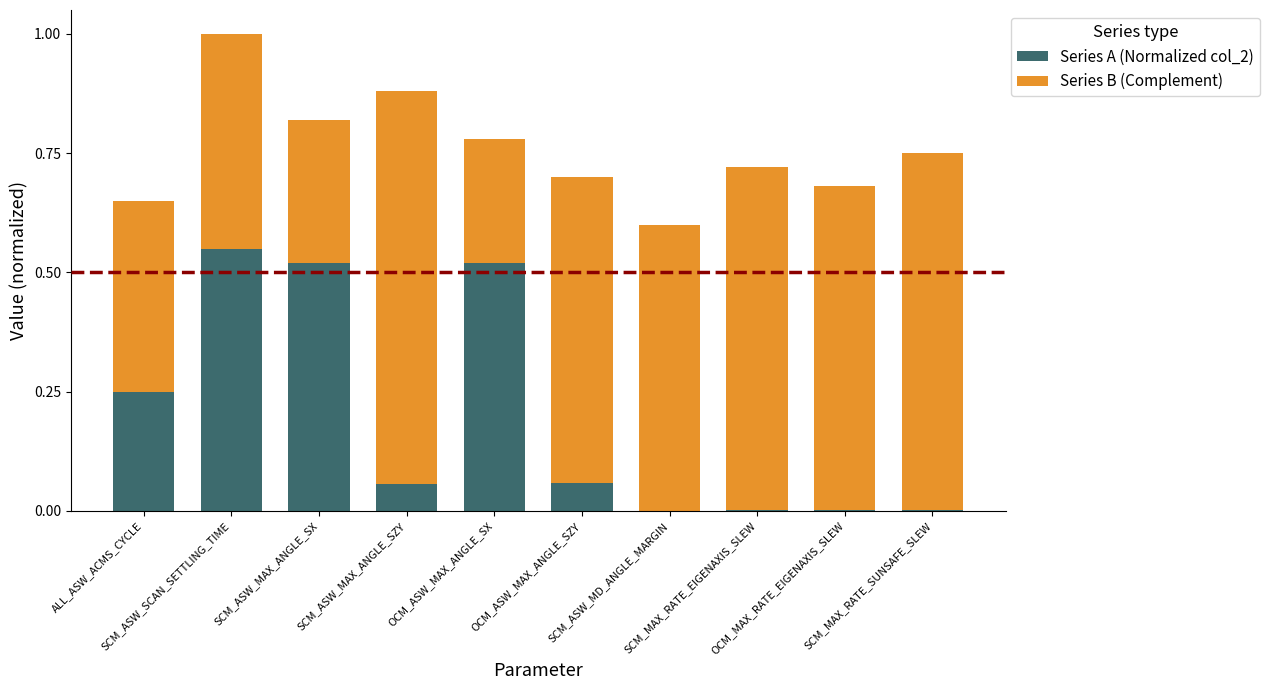

True or false: Series B (Complement) has a value of 0.6 at OCM_ASW_MAX_ANGLE_SZY.

True